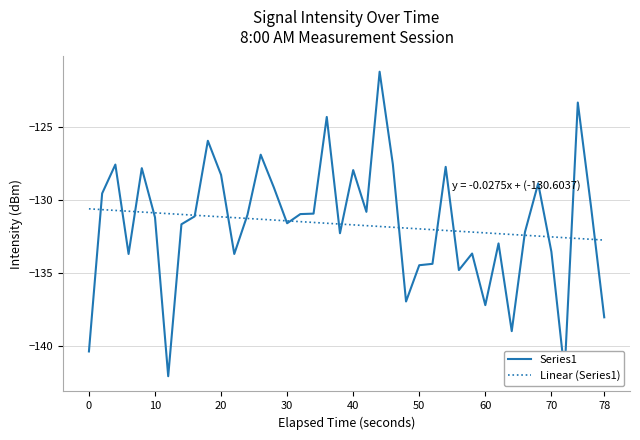

What is the smallest value displayed?

-142.1